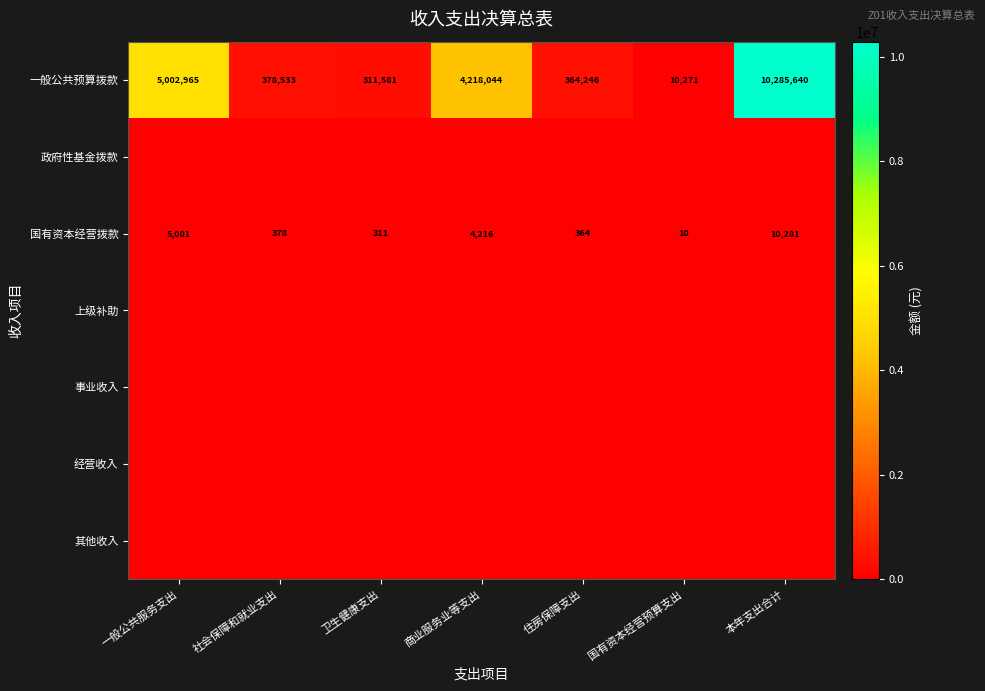

Count the number of categories in the chart.

7